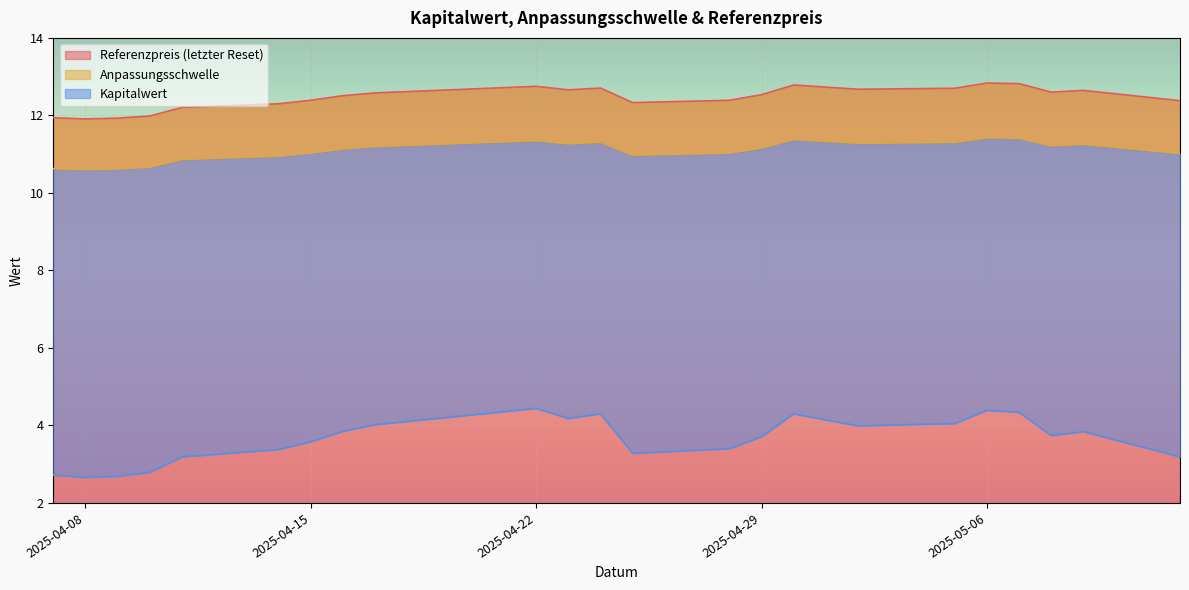

Between 2025-04-23 and 2025-04-24, which series saw the biggest shift?

Kapitalwert